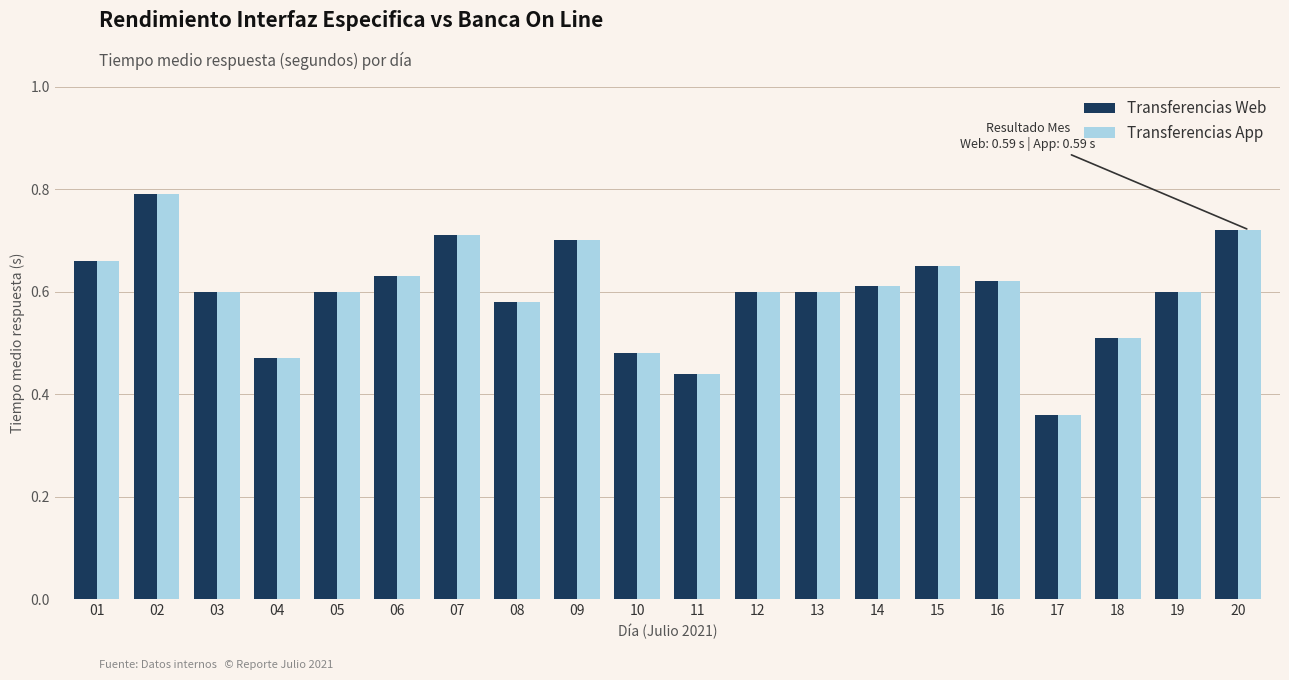

How many data points does each series have?

20